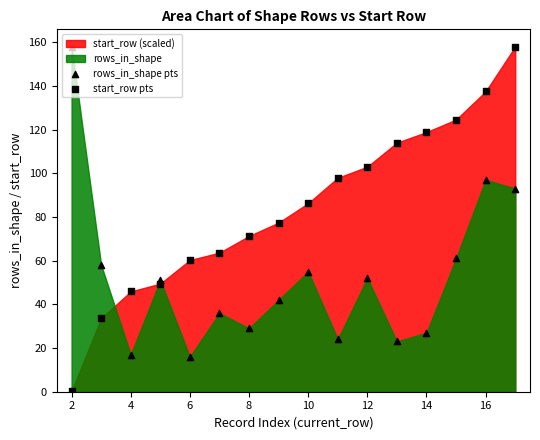

Which series has the largest total across all categories?

start_row pts